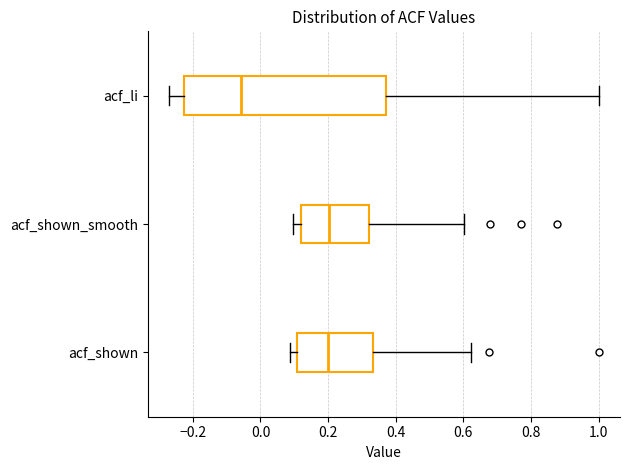

Reading bottom to top, read every box against the x-axis: the position of its median line, the range the box covers, and the ends of its whiskers. The values are not printed on the chart, so give them approximately, as read against the axis.

acf_shown: median 0.20, box 0.10 to 0.34, whiskers 0.08 to 0.62
acf_shown_smooth: median 0.20, box 0.12 to 0.32, whiskers 0.10 to 0.60
acf_li: median -0.06, box -0.22 to 0.38, whiskers -0.26 to 1.00